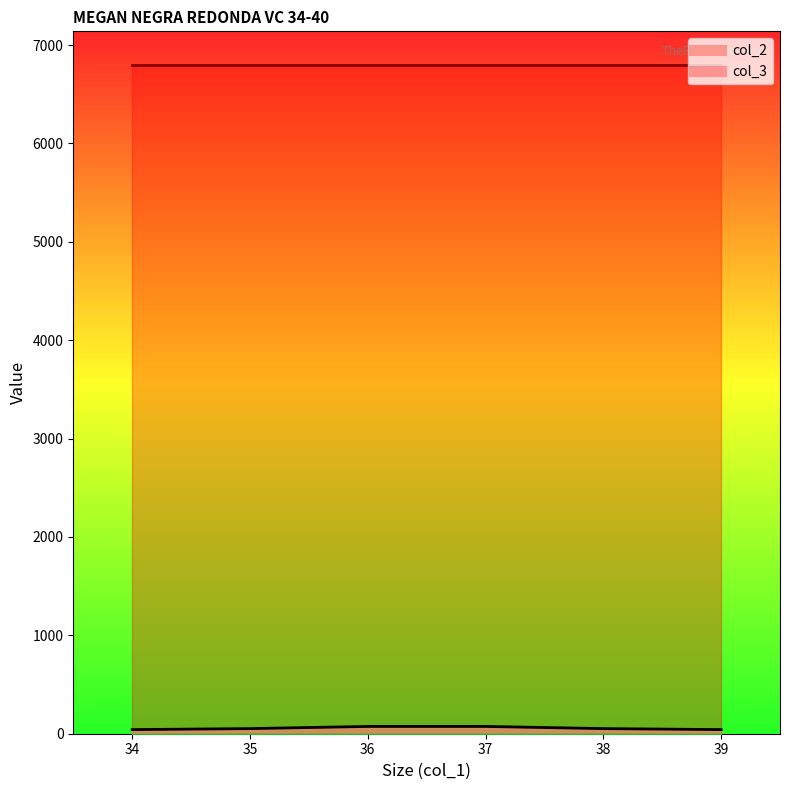

What is the value of the 6th point from the left?

42